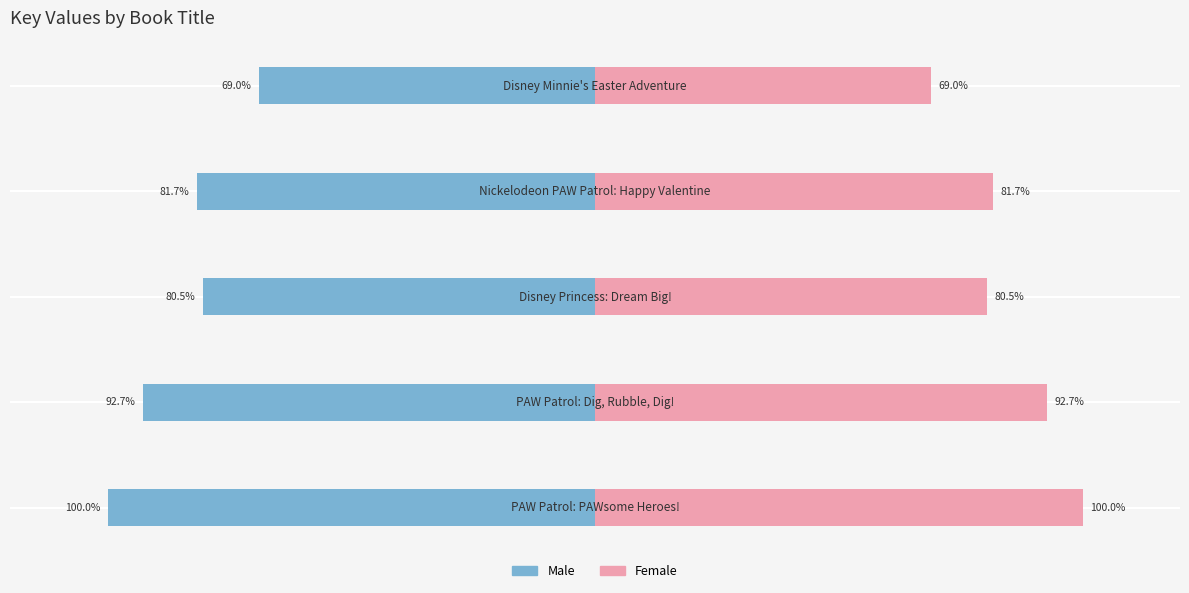

What is the value of the Male bar at the 3rd from the left?

-80.5